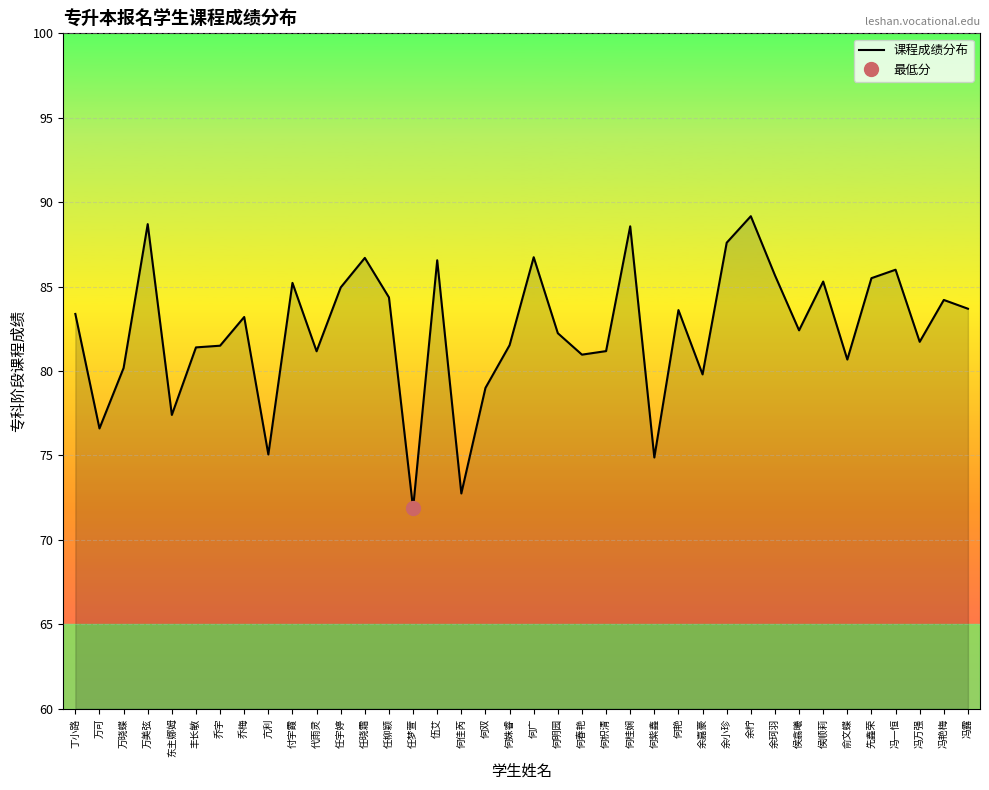

The value at 亢利 is 75.1. True or false?

True